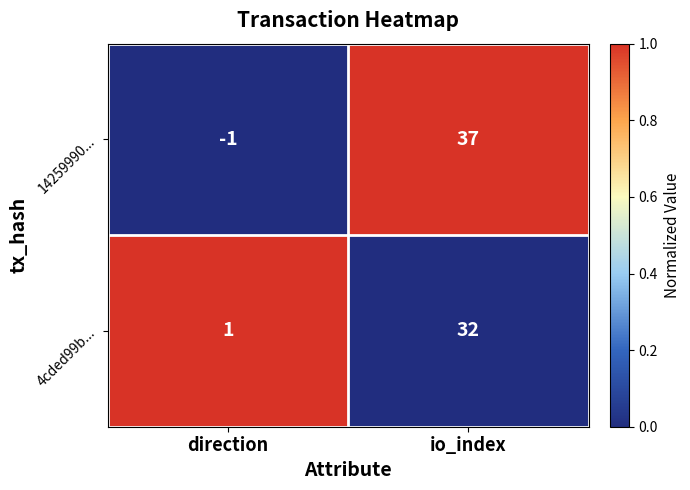

At which label is 14259990... closest to 18?

direction